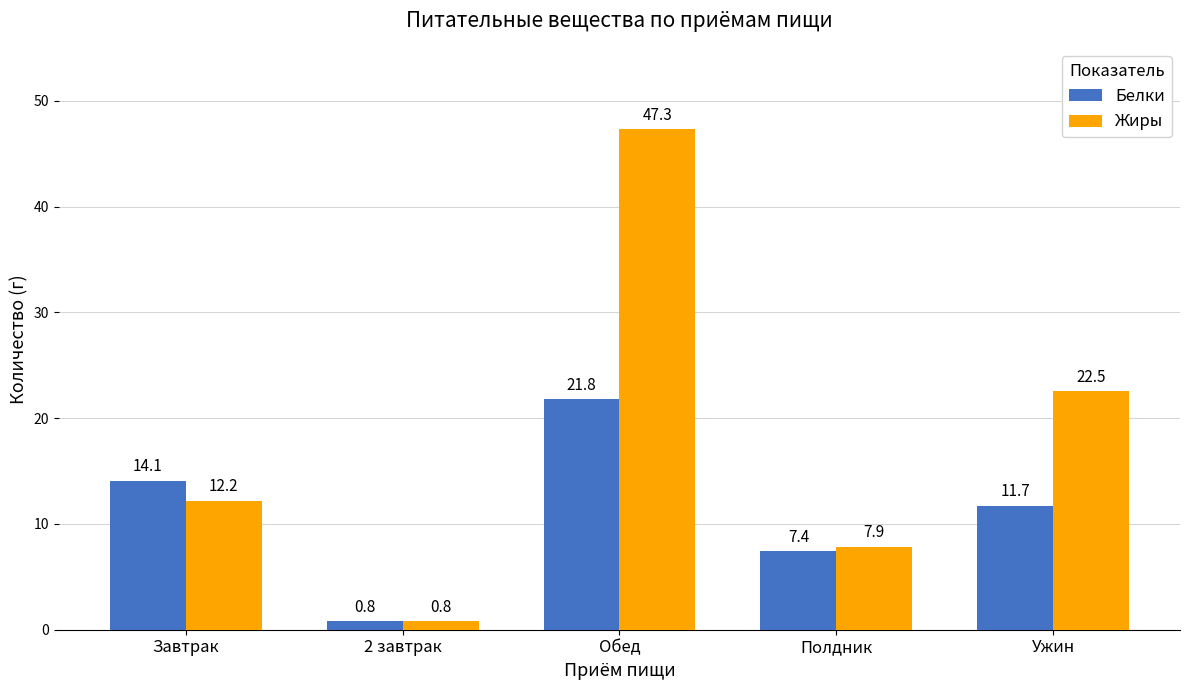

What is the label of the 1st bar from the right?

Ужин